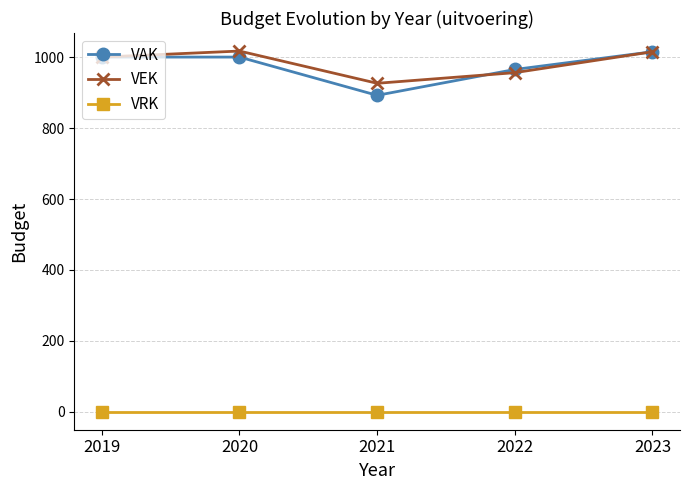

Which series has the largest range (max minus min)?

VAK